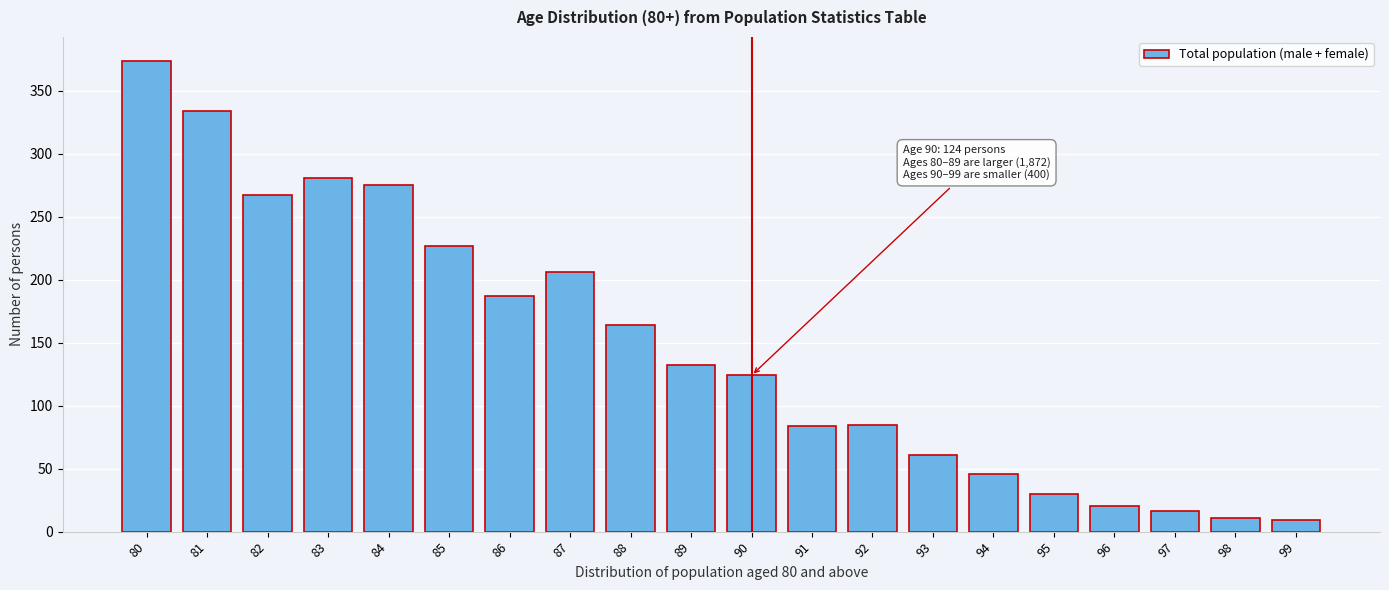

What is the maximum value shown in the chart?

374